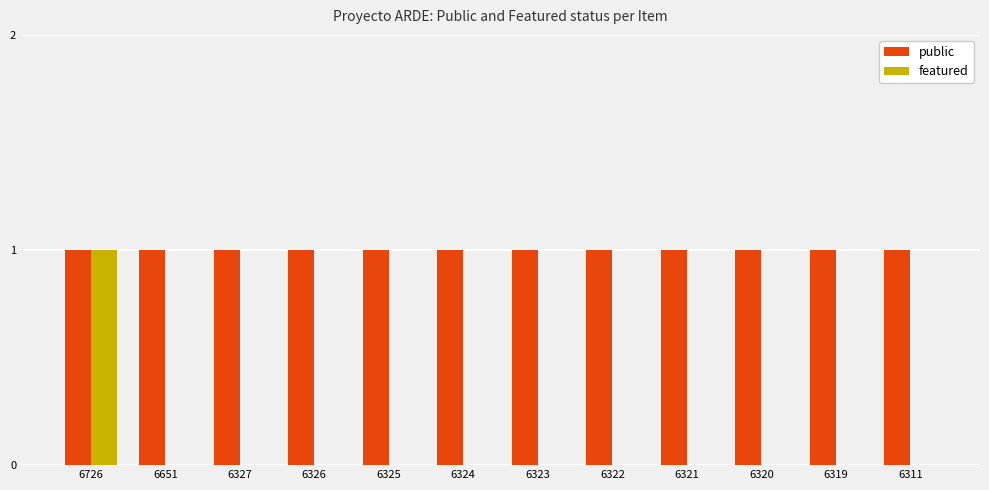

What is the sum of all public values?

12